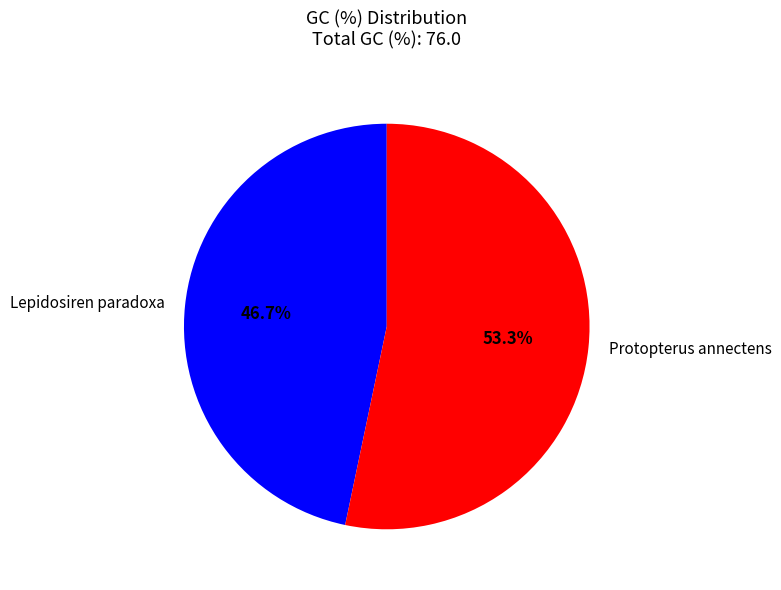

What is the largest slice in the pie chart?

Protopterus annectens